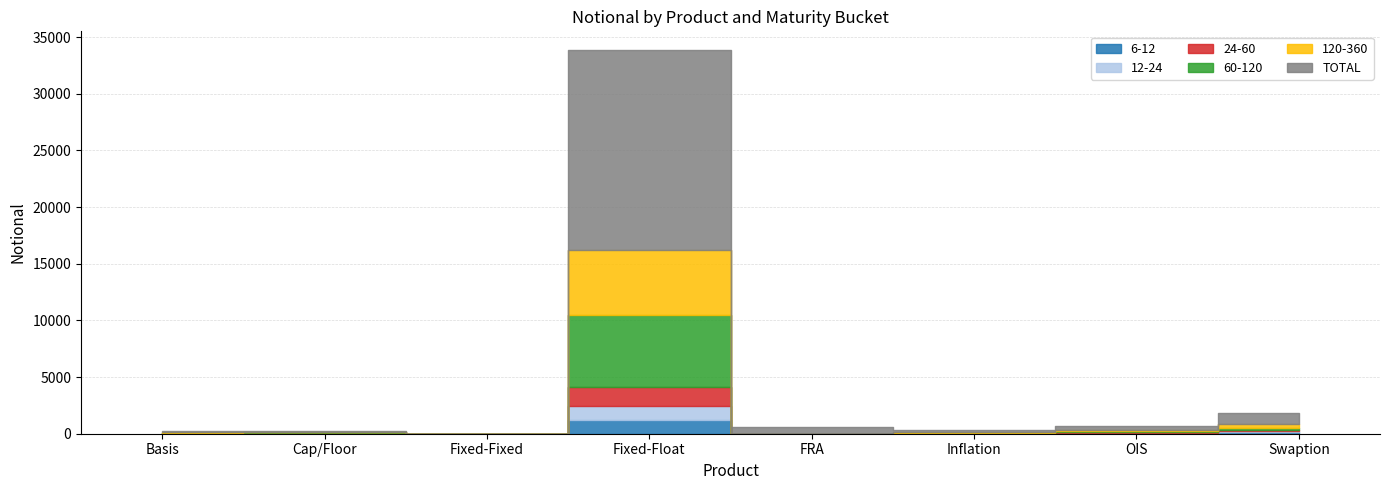

Rank the series at Swaption from highest to lowest value.

TOTAL, 120-360, 60-120, 6-12, 12-24, 24-60